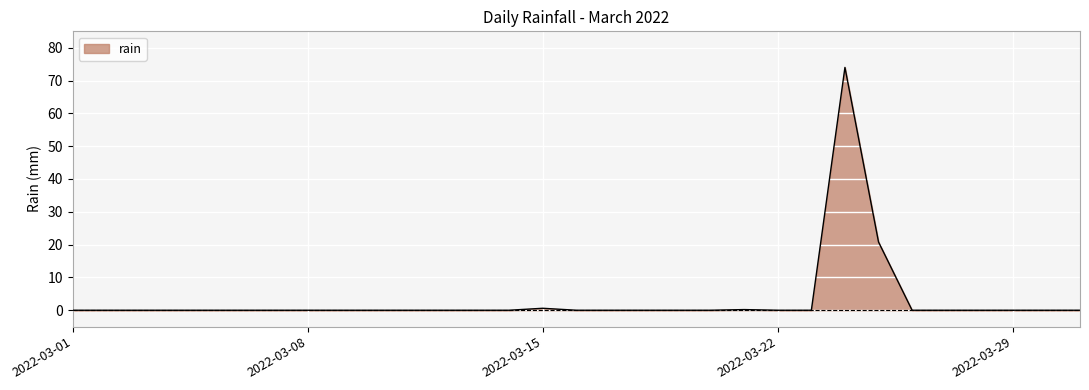

What is the maximum value shown in the chart?

74.0